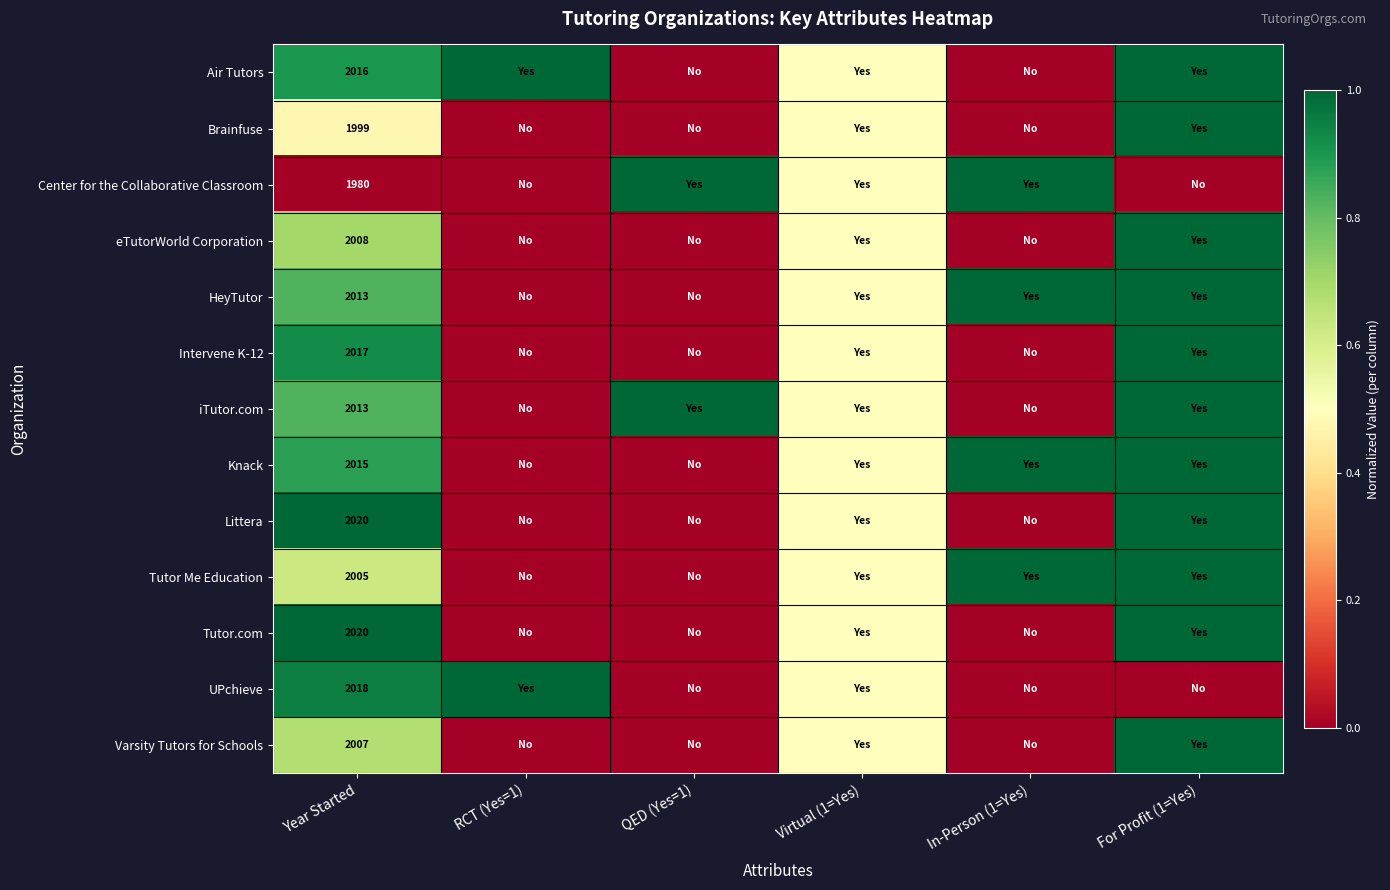

What is the total value across all series at Year Started?

26131.0